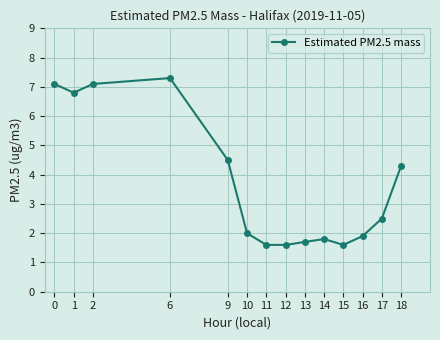

True or false: the data shows 1.7 at 13.

True